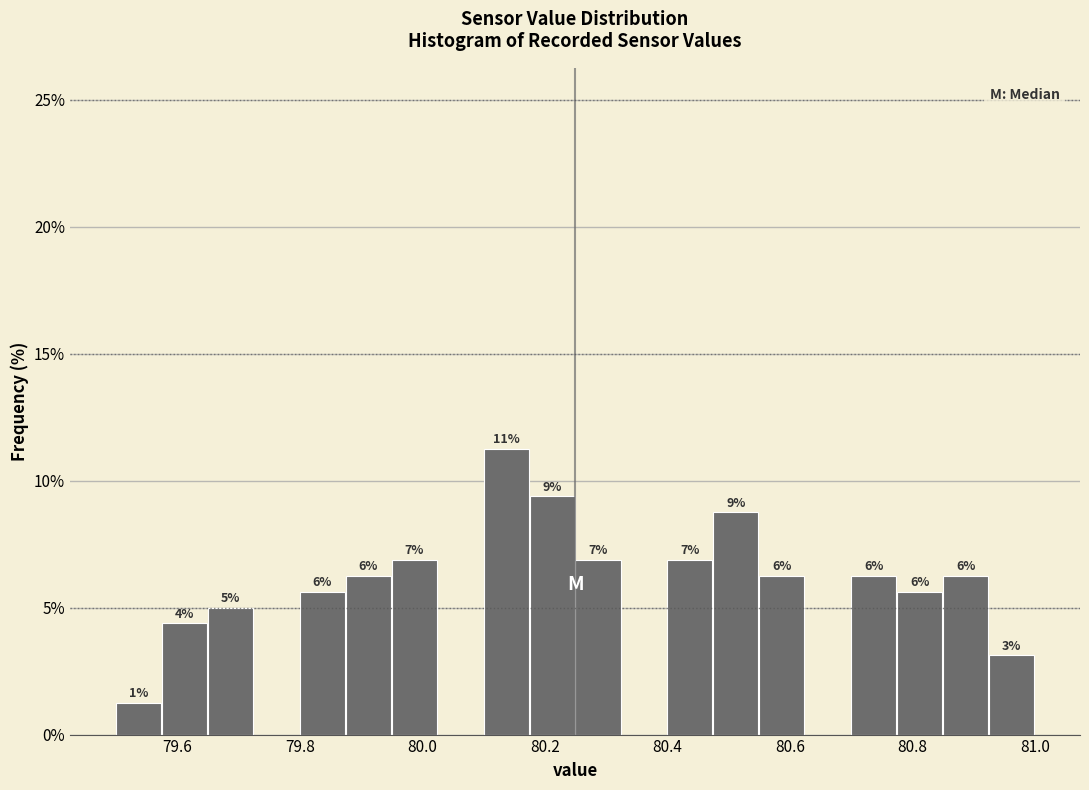

Around what value on the x-axis is the tallest bar? Give the approximate position of its centre, as read against the axis.

80.14